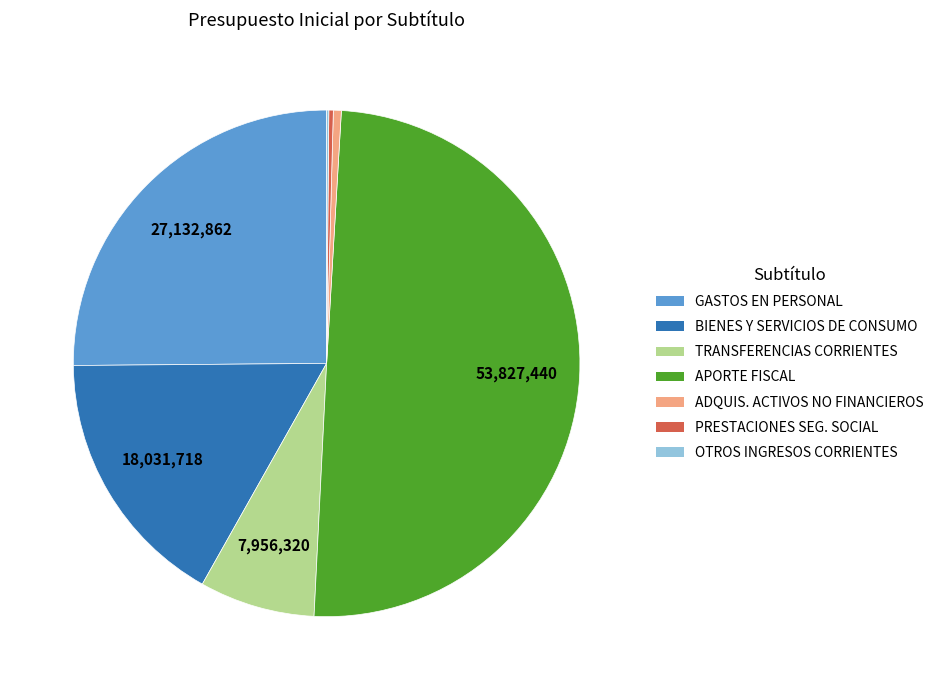

What is the largest slice in the pie chart?

APORTE FISCAL